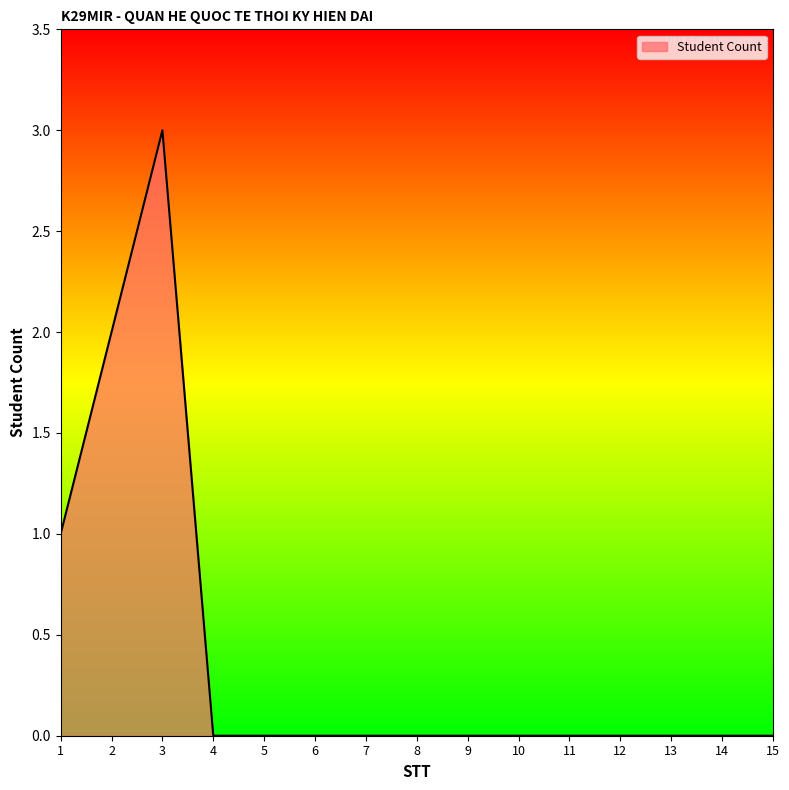

Count the number of data series in this chart.

1